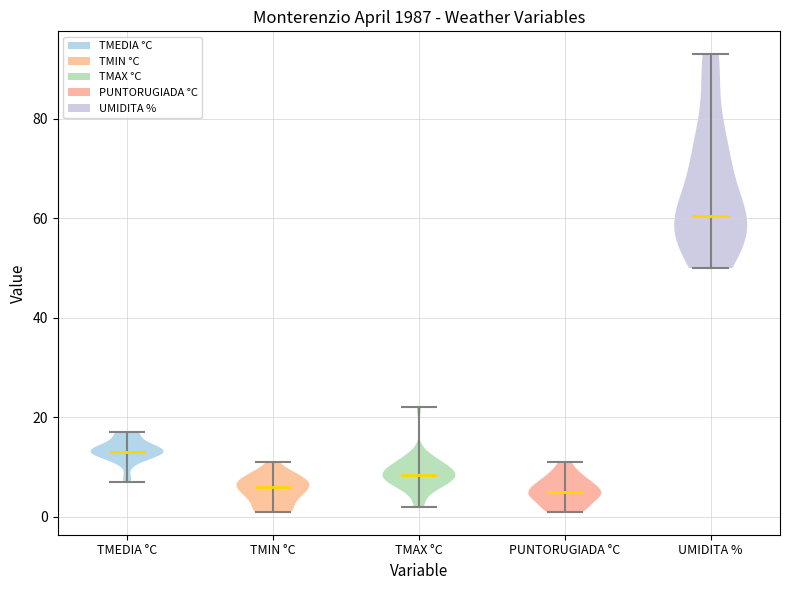

Which violin has the highest median line?

UMIDITA %